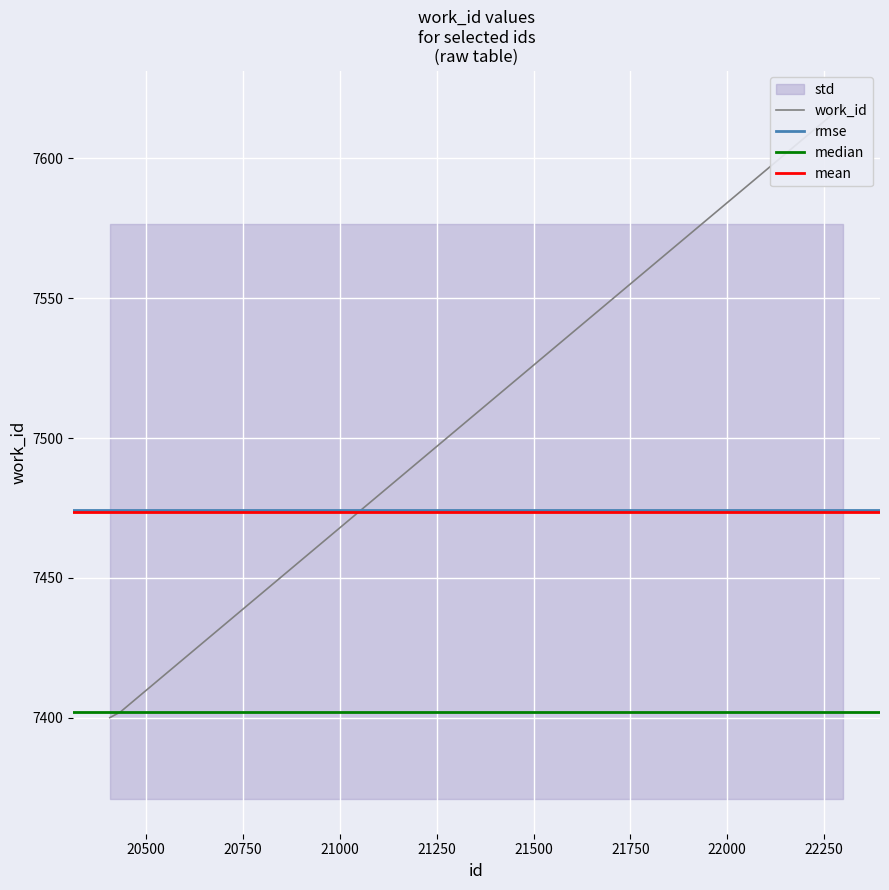

True or false: the data shows 7619 at 22300.

True